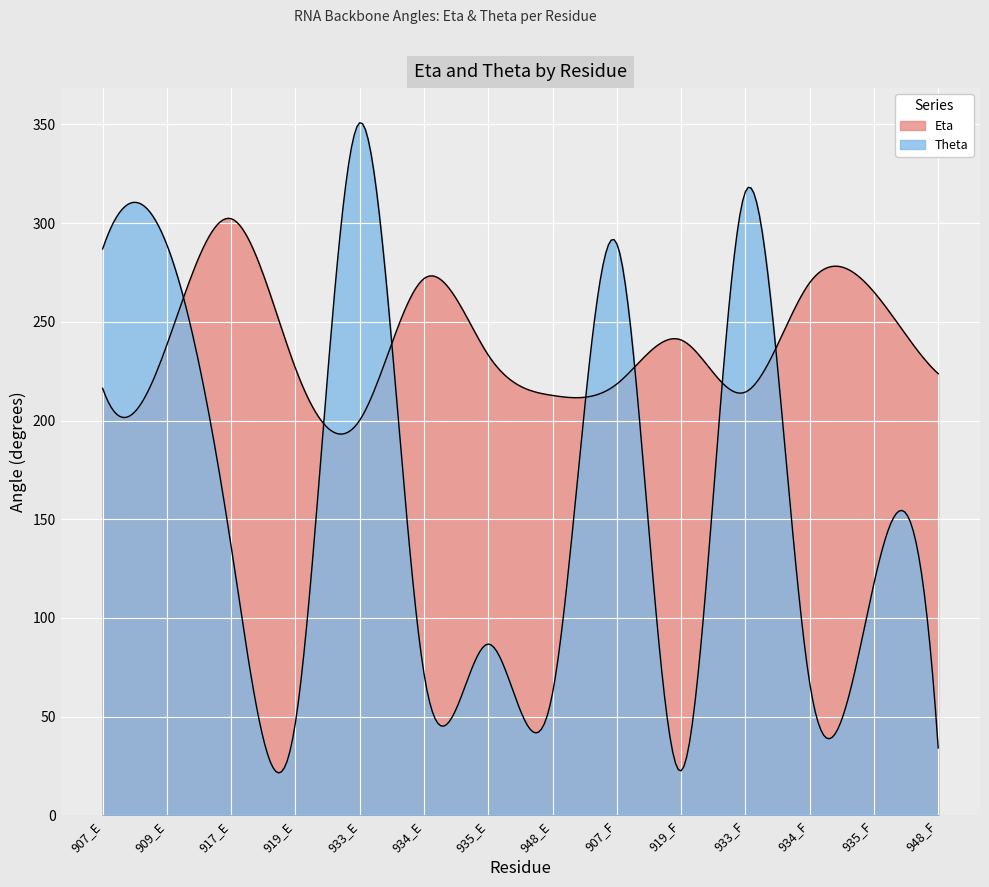

List the series in order of their overall mean, lowest first.

Theta, Eta